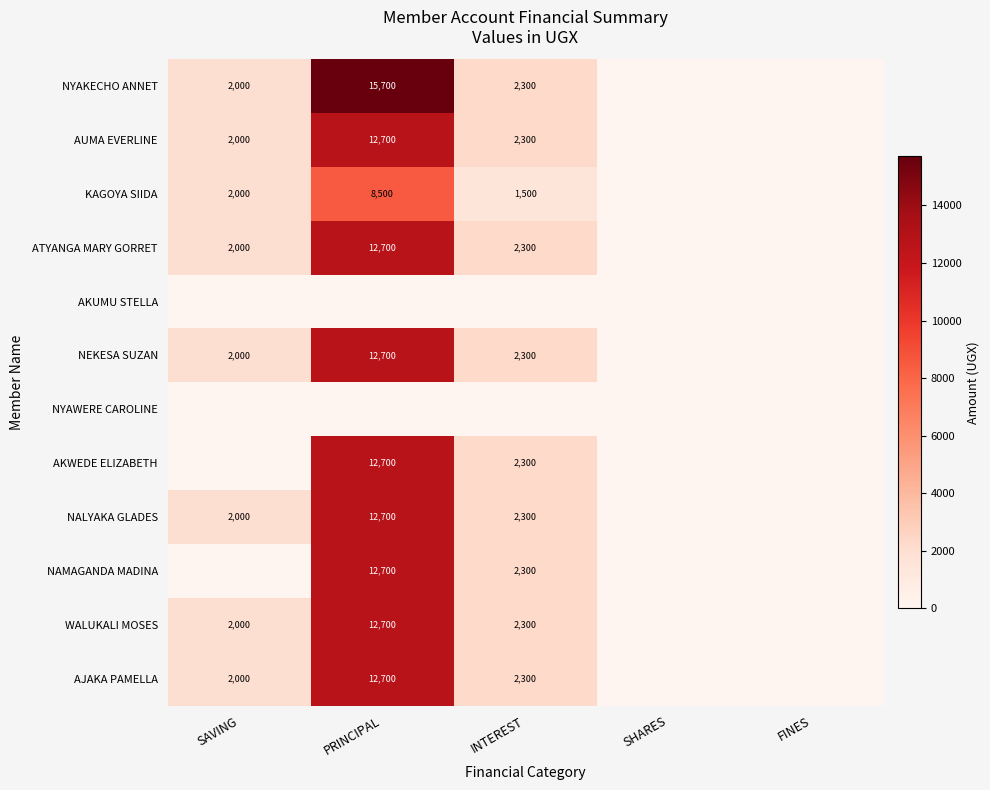

Which has a higher value, INTEREST or PRINCIPAL?

PRINCIPAL